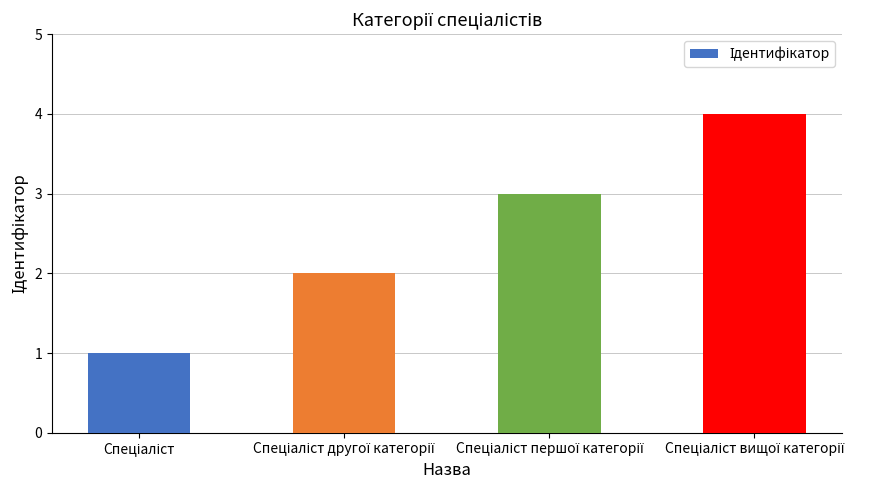

Are the bars grouped side by side (vs. stacked)?

No